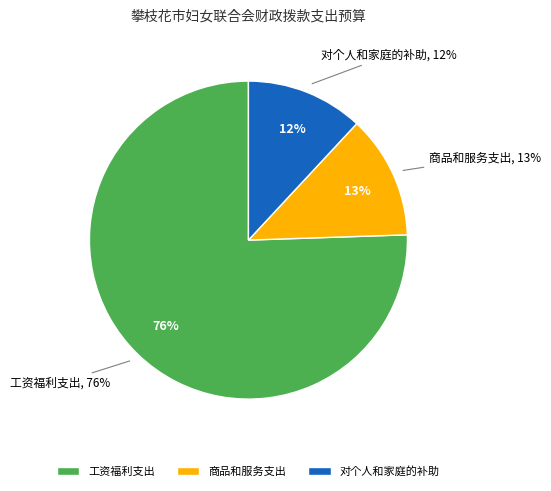

To the nearest percent, what portion does 对个人和家庭的补助 represent?

12%